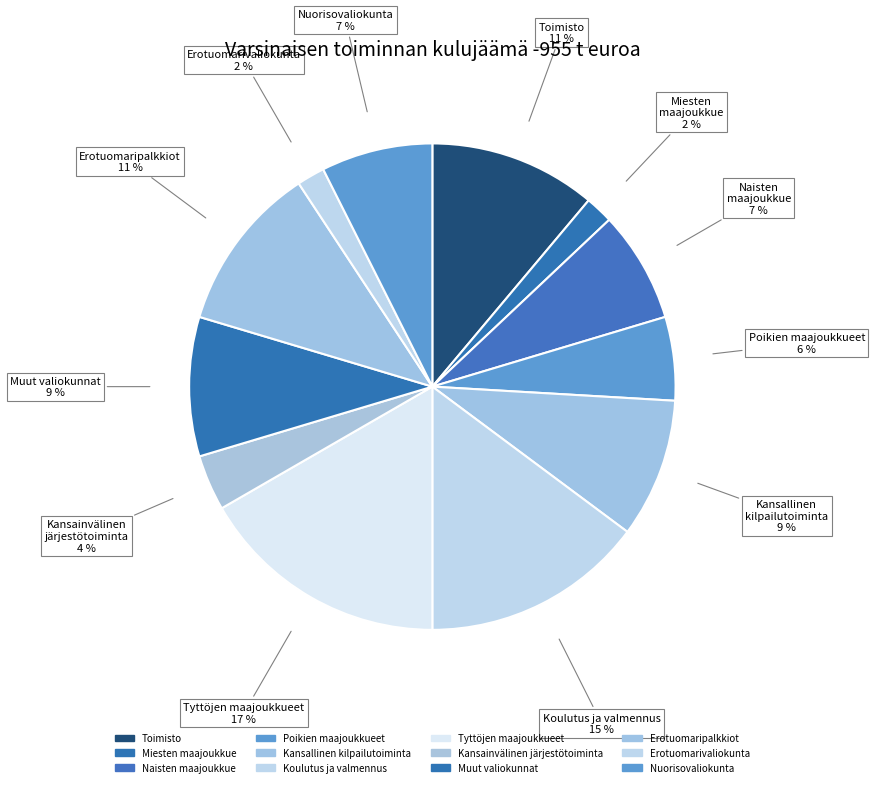

Is there any slice that represents more than half of the pie?

No